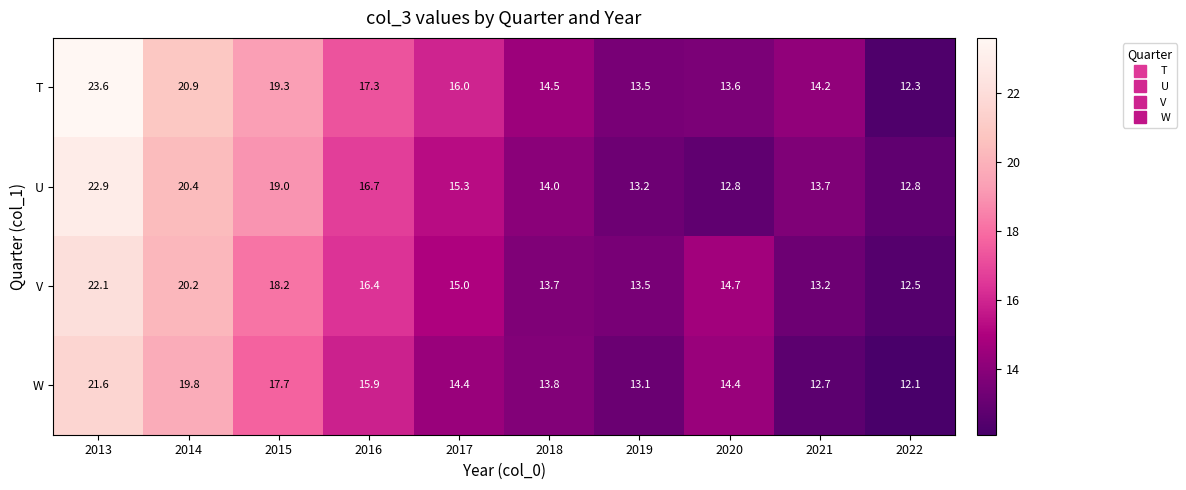

What is the spread (max minus min) of values at 2022?

0.7